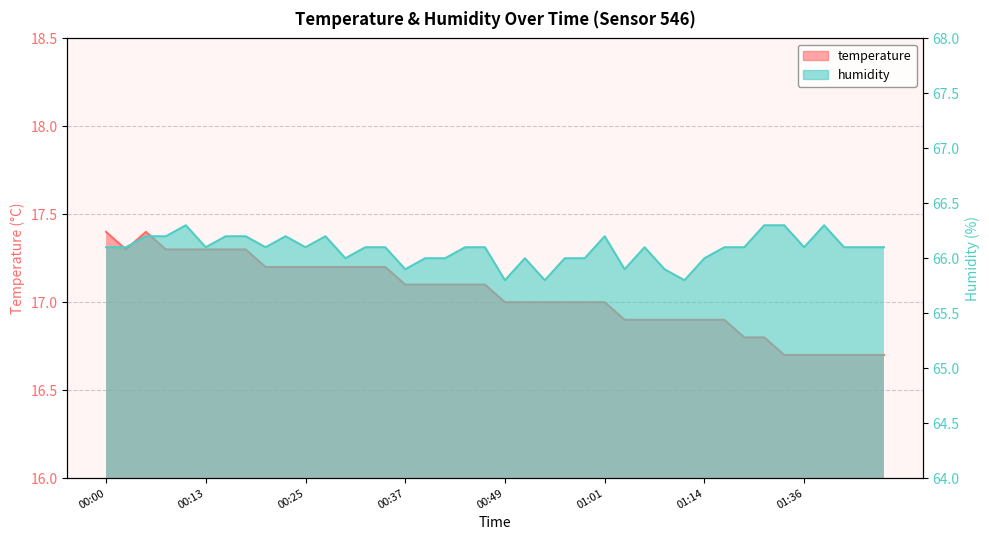

Where is the first local maximum for temperature?

00:05